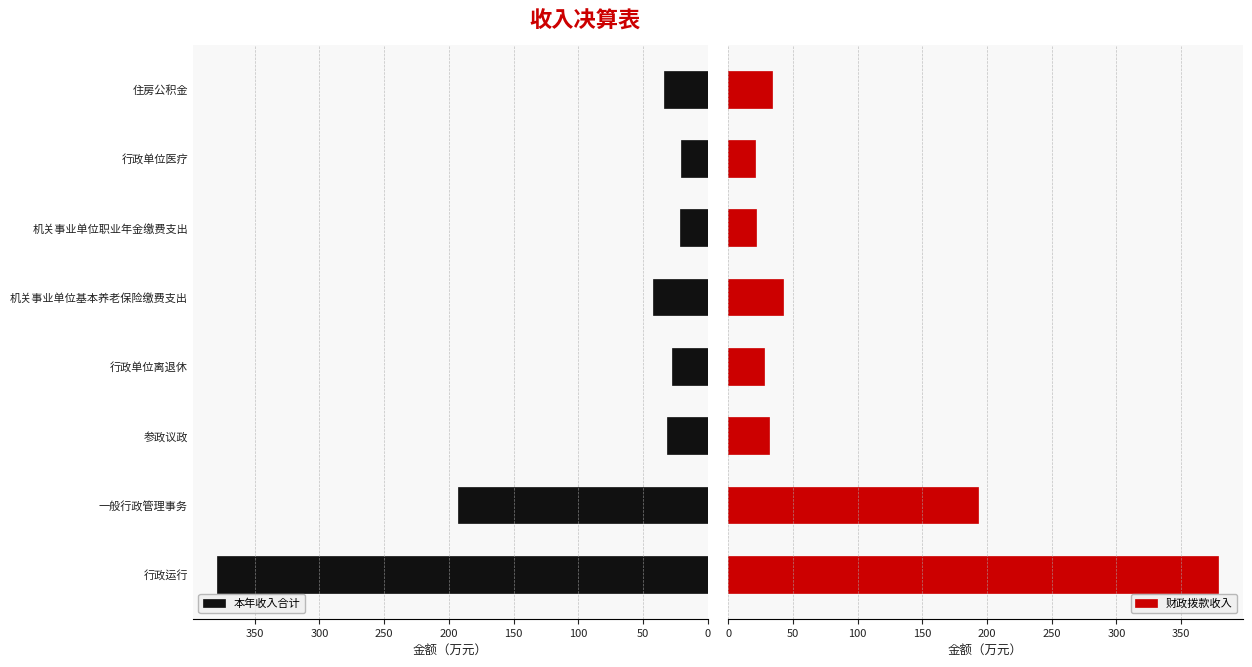

Read the 本年收入合计 value at 住房公积金.

33.7